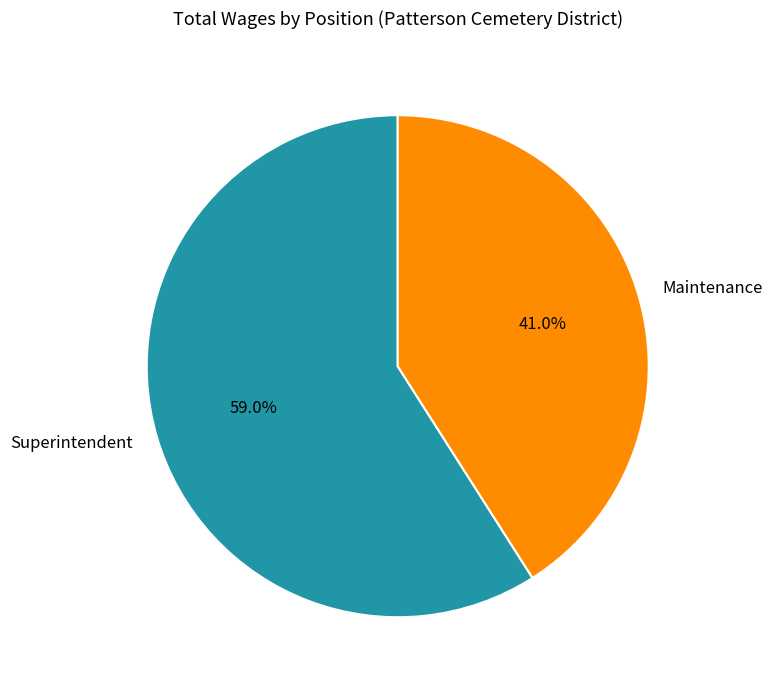

Is there any slice that represents more than half of the pie?

Yes